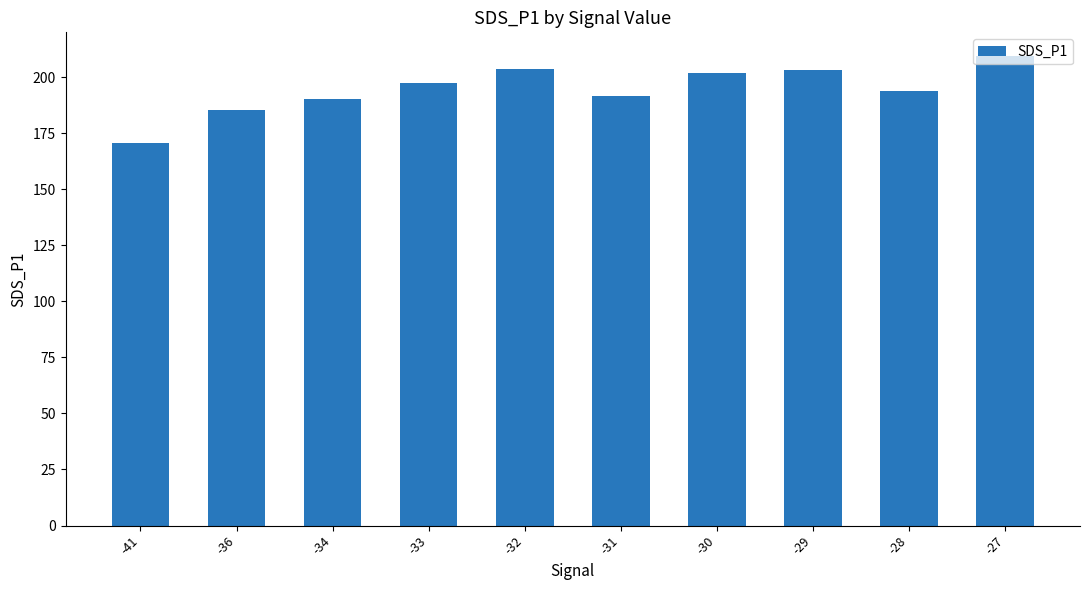

What is the difference between the second highest and minimum values?

33.3